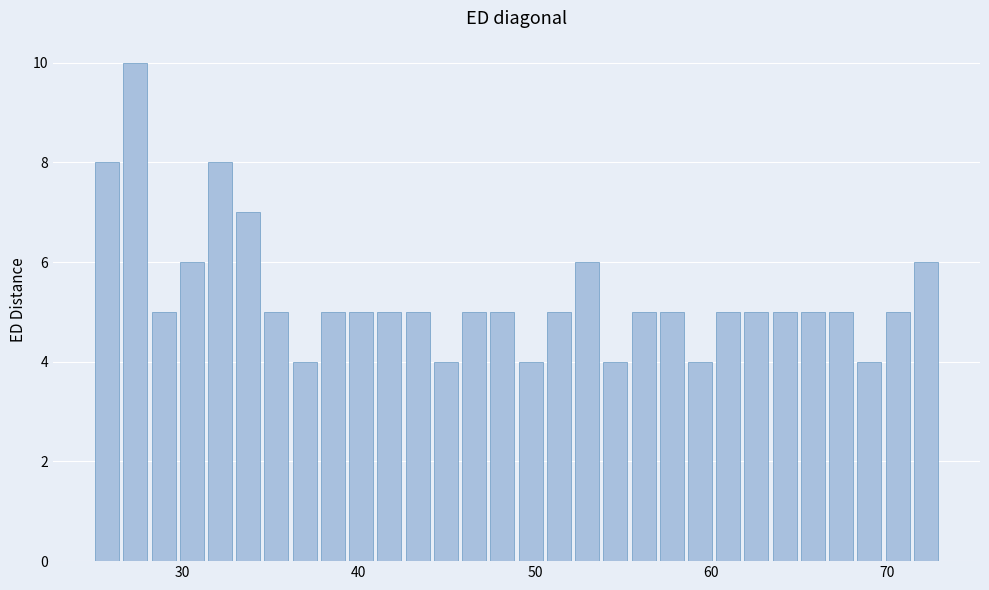

Read against the x-axis, roughly where is the centre of the tallest bar?

27